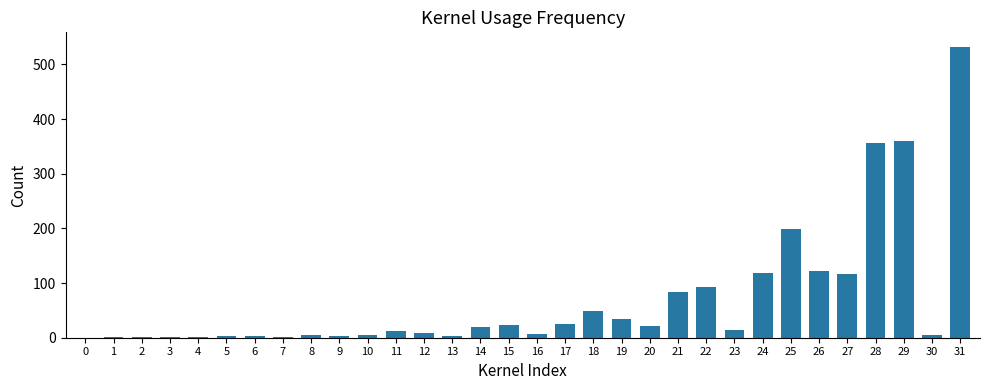

What is the sum of all values?

2228.4